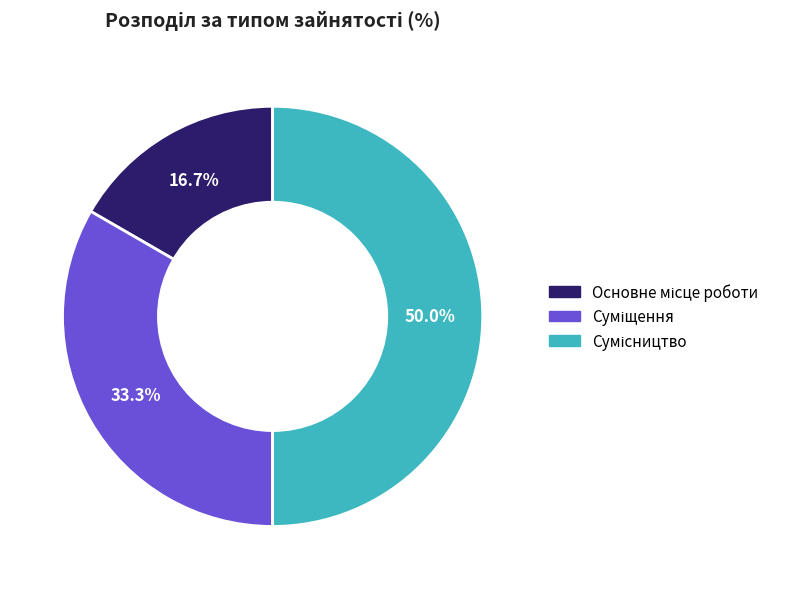

Does any single category account for the majority?

No